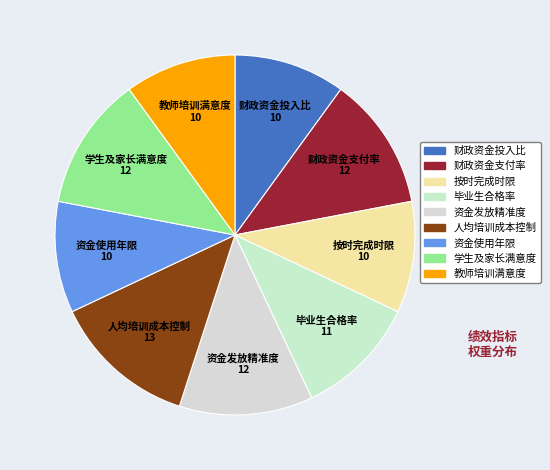

How many segments does this pie chart have?

9